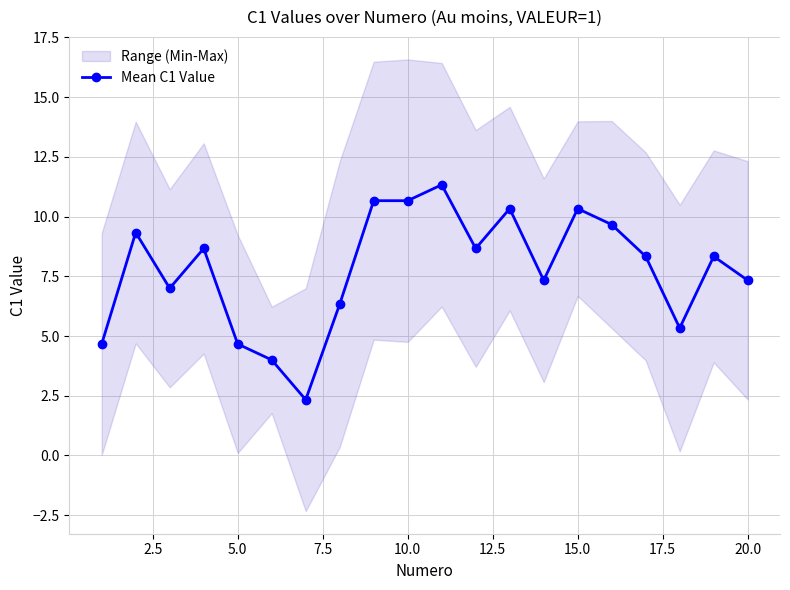

True or false: Mean C1 Value has a value of 14.6 at 10.0.

False